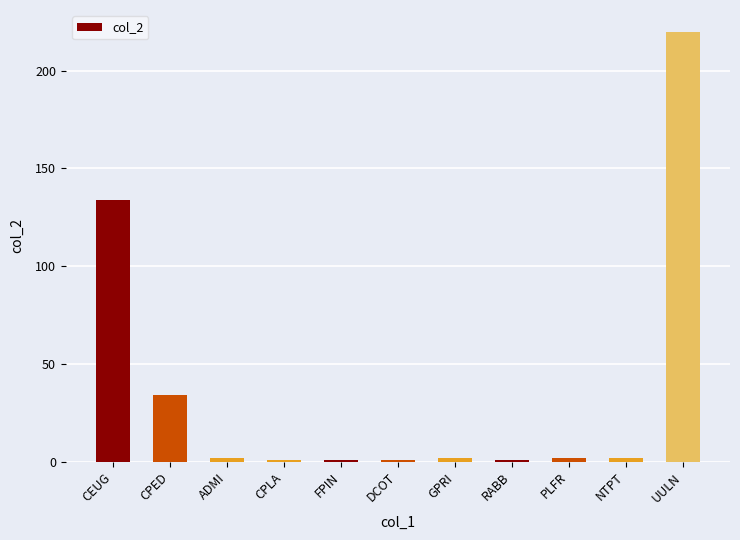

How many distinct data groups are displayed?

1